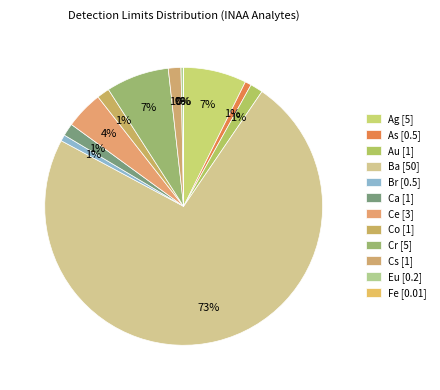

What portion of the pie excludes Au?

98.5%